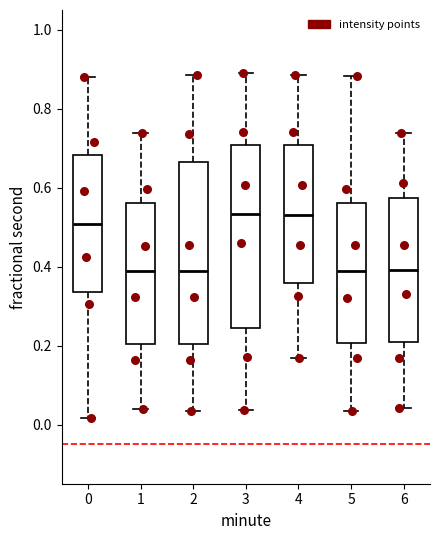

Where does the lower whisker of the box at x = 1 end on the y-axis? The values are not printed on the chart, so give them approximately, as read against the axis.

0.04